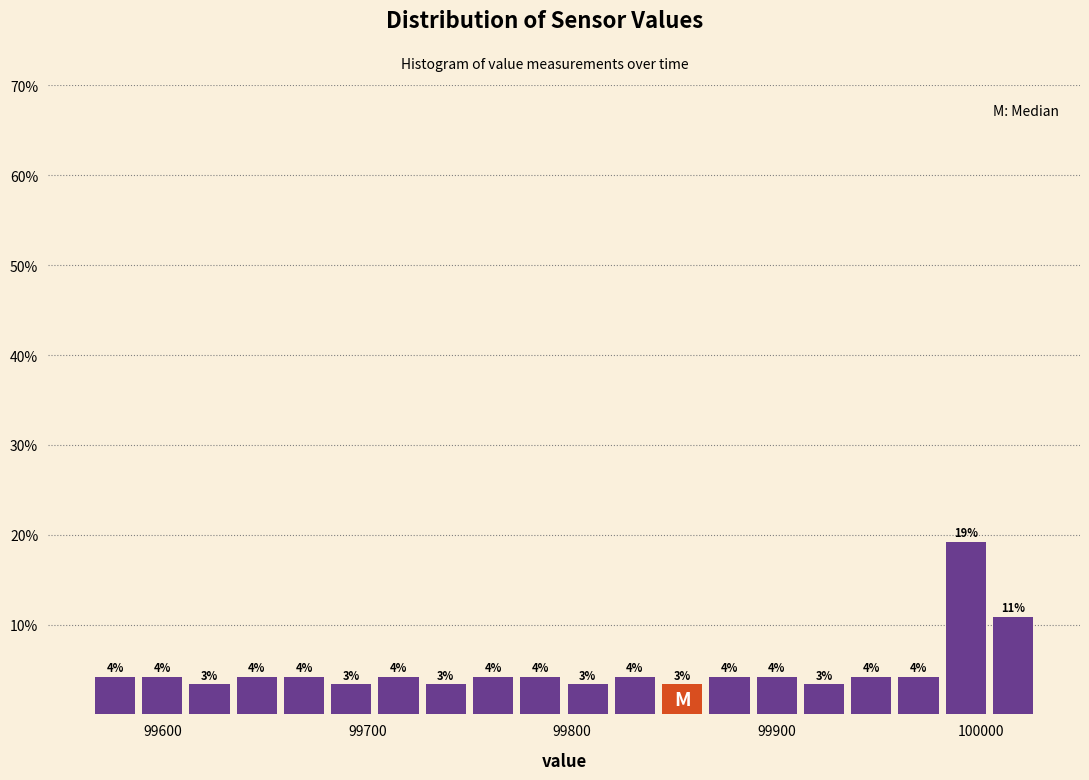

Around what value on the x-axis is the tallest bar? Give the approximate position of its centre, as read against the axis.

99990